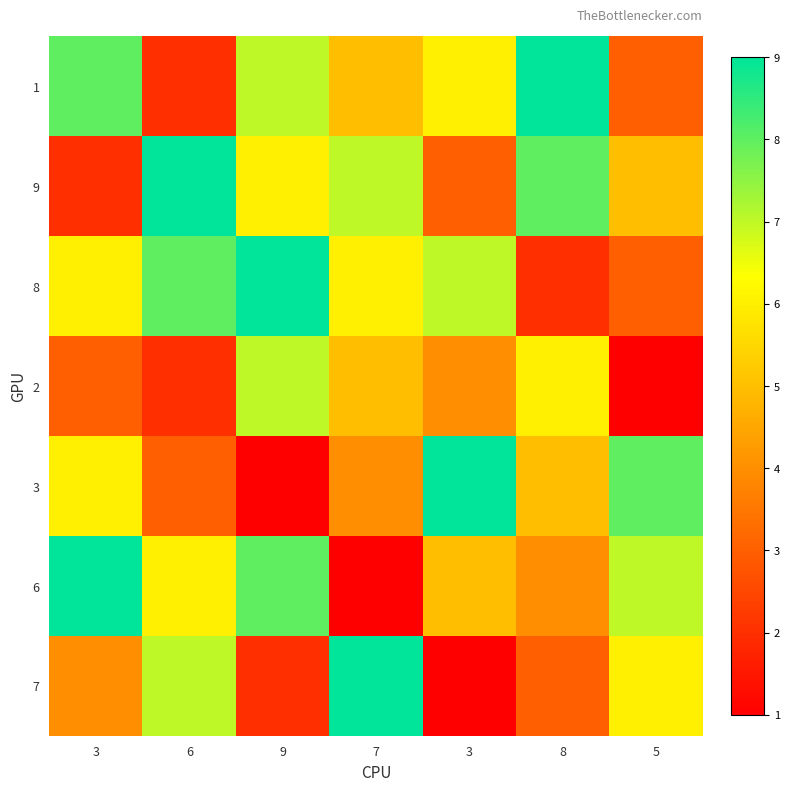

Reading left to right, extract all data points from this chart.

1: 3=8	6=2	9=7	7=5	3=6	8=9	5=3
9: 3=2	6=9	9=6	7=7	3=3	8=8	5=5
8: 3=6	6=8	9=9	7=6	3=7	8=2	5=3
2: 3=3	6=2	9=7	7=5	3=4	8=6	5=1
3: 3=6	6=3	9=1	7=4	3=9	8=5	5=8
6: 3=9	6=6	9=8	7=1	3=5	8=4	5=7
7: 3=4	6=7	9=2	7=9	3=1	8=3	5=6